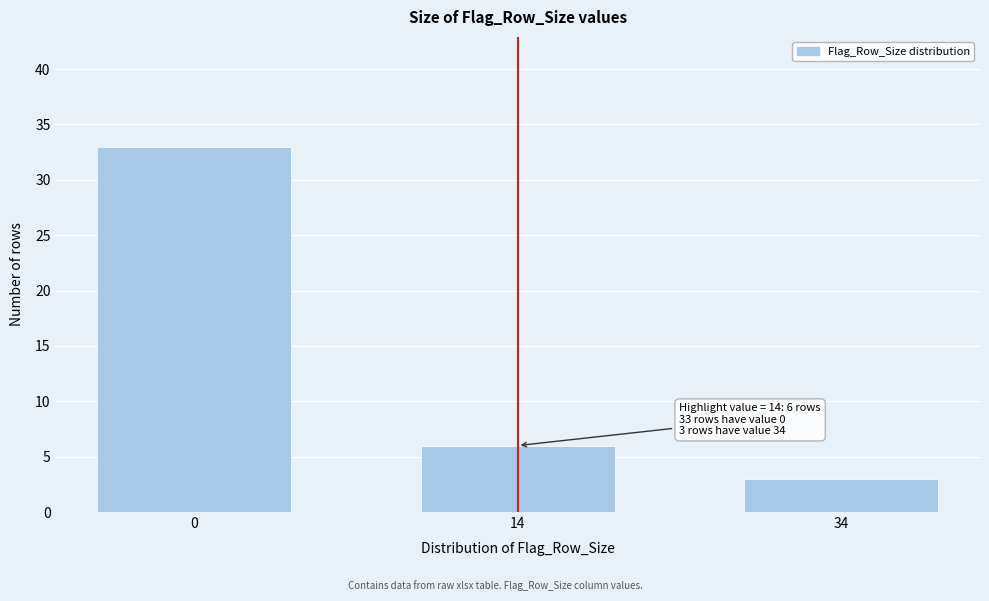

Reading right to left, extract all data points from this chart.

34=3	14=6	0=33